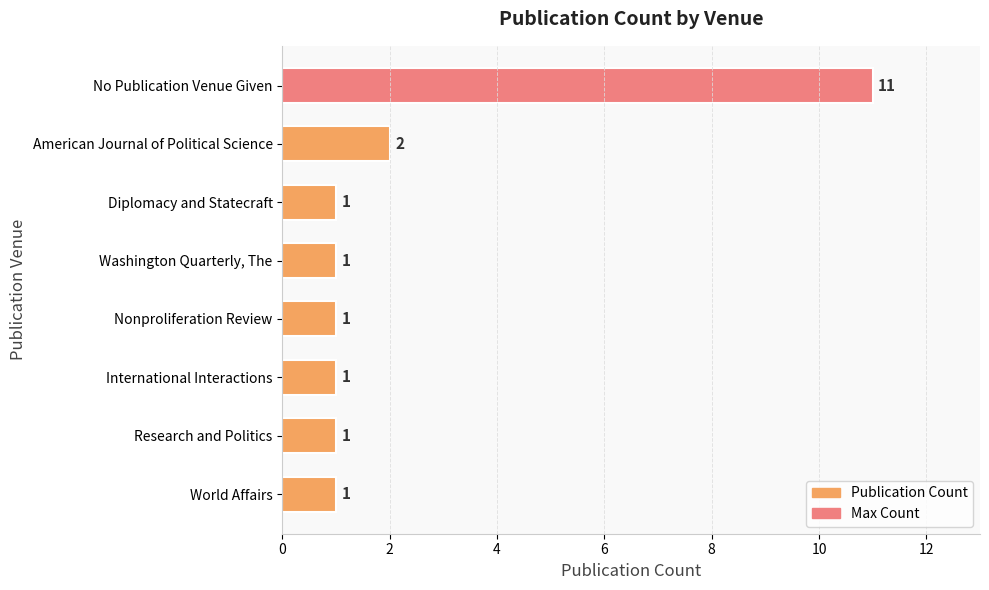

True or false: the data shows 1 at World Affairs.

True